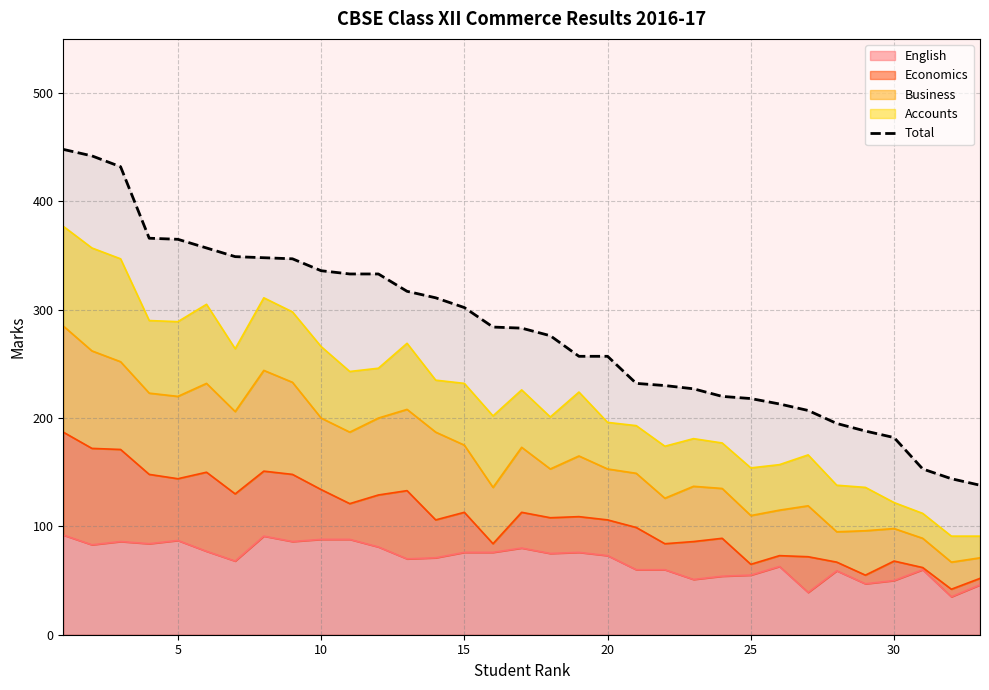

Does the chart have visible grid lines?

Yes